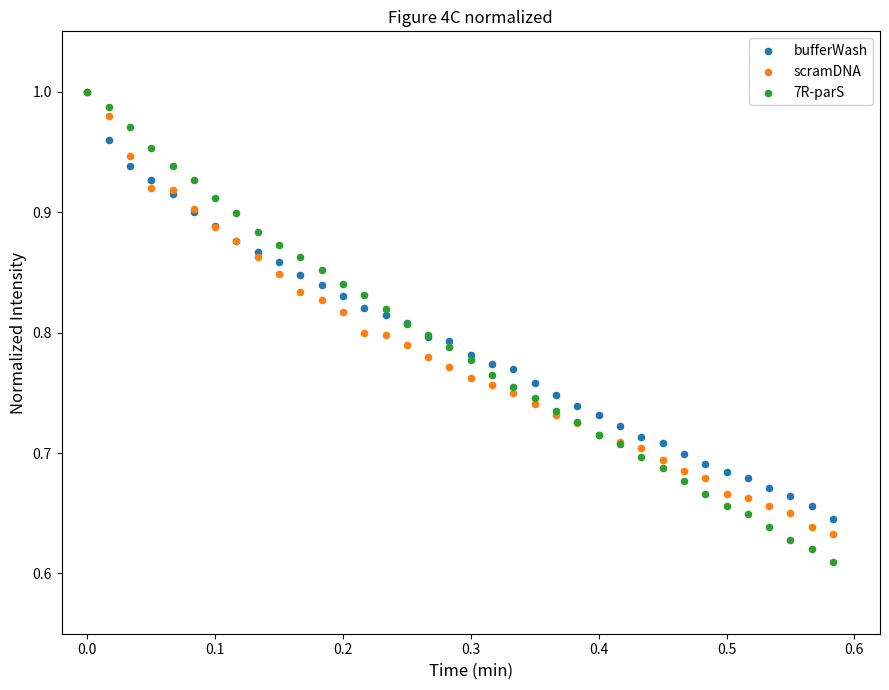

What are all the series names shown in the legend?

bufferWash, scramDNA, 7R-parS